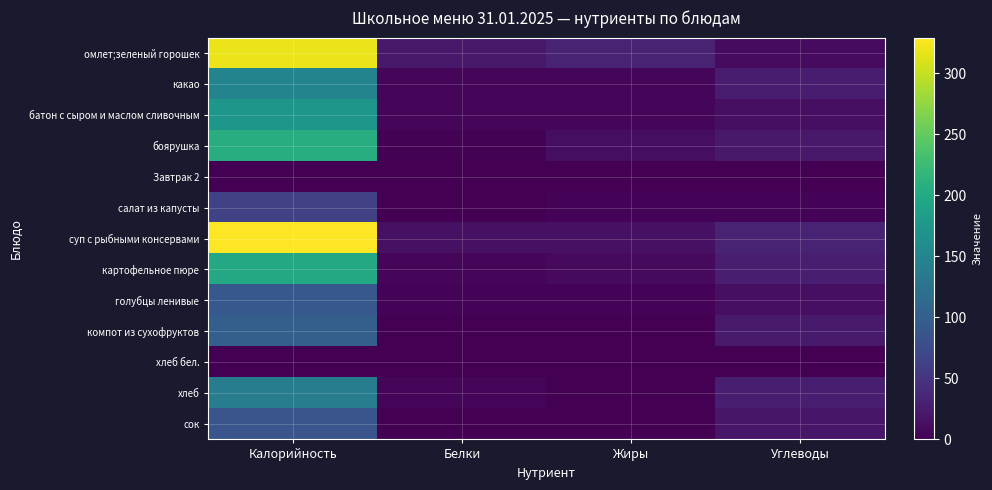

Which has a higher value, Калорийность or Жиры?

Калорийность